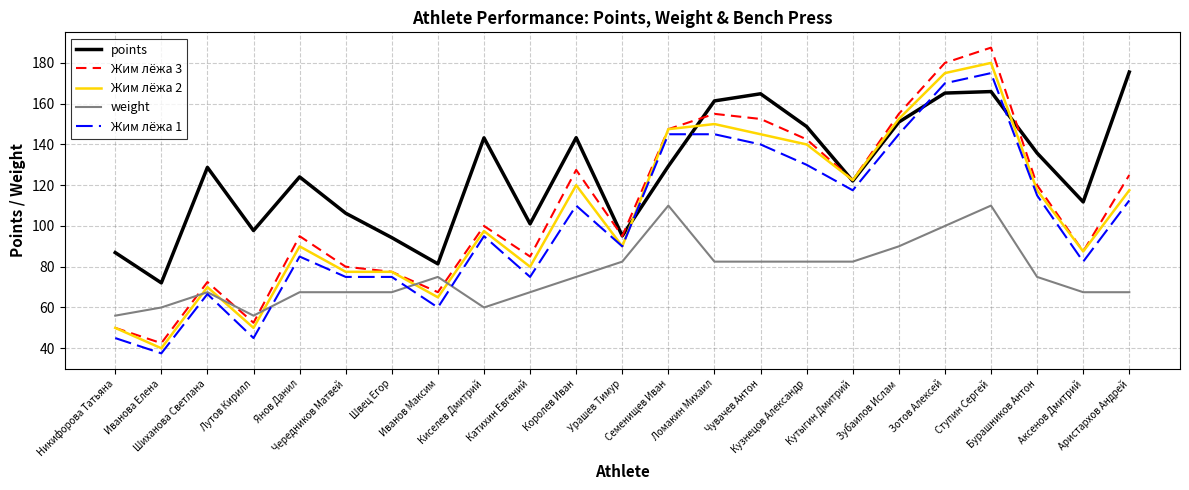

Which series has the largest total across all categories?

points